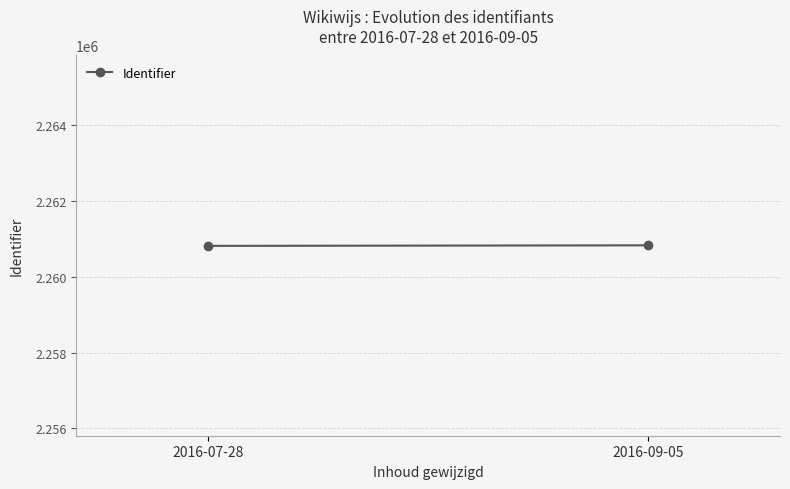

What is the value of the 2nd point from the left?

2260823.3